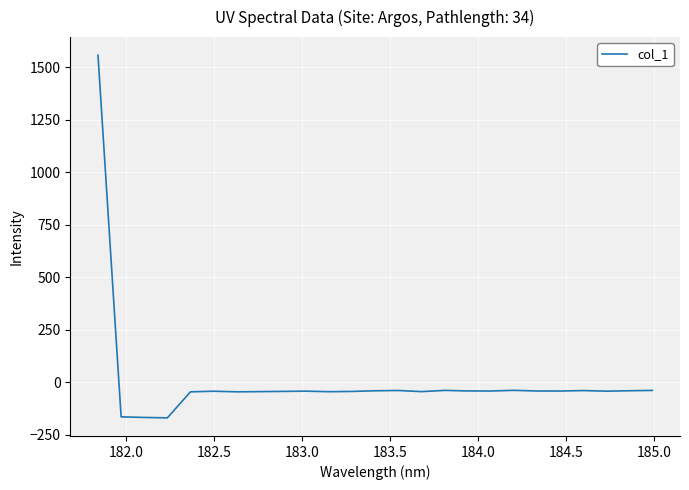

True or false: there are more than 0 points higher than both neighbors.

True